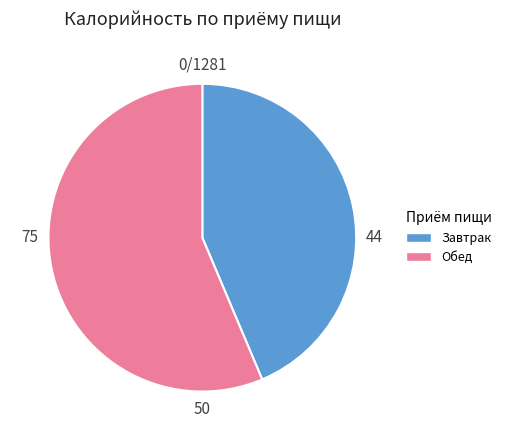

Is there any slice that represents more than half of the pie?

Yes